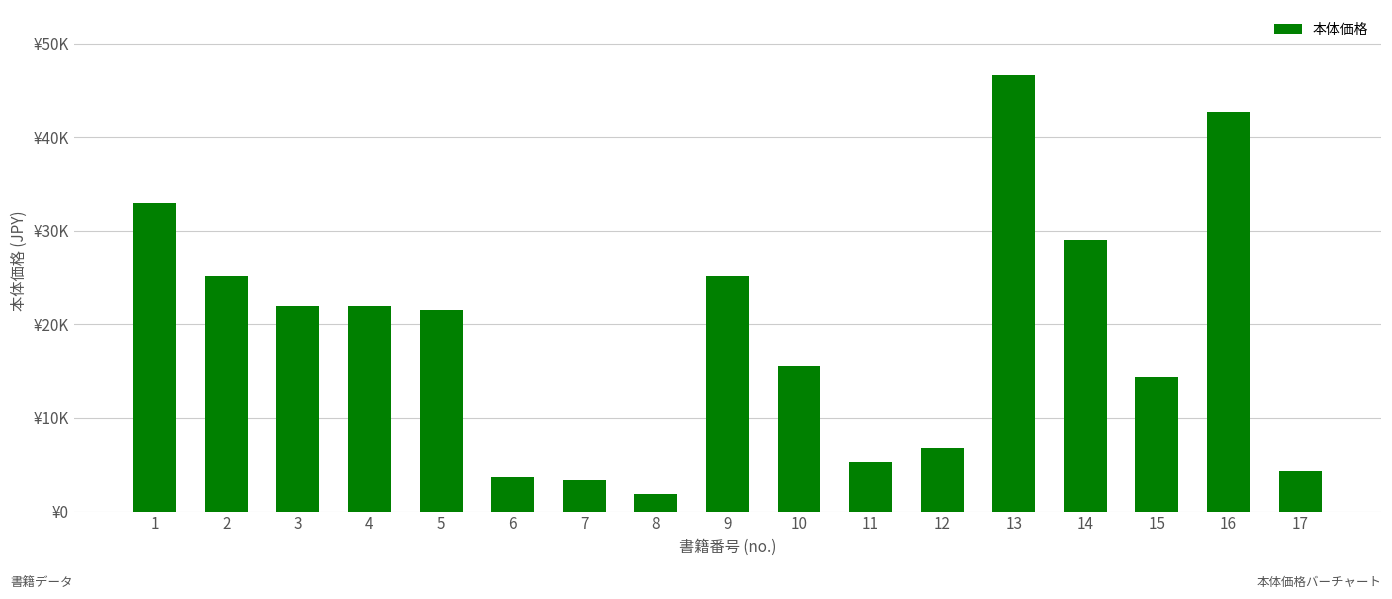

What is the maximum value shown in the chart?

46605